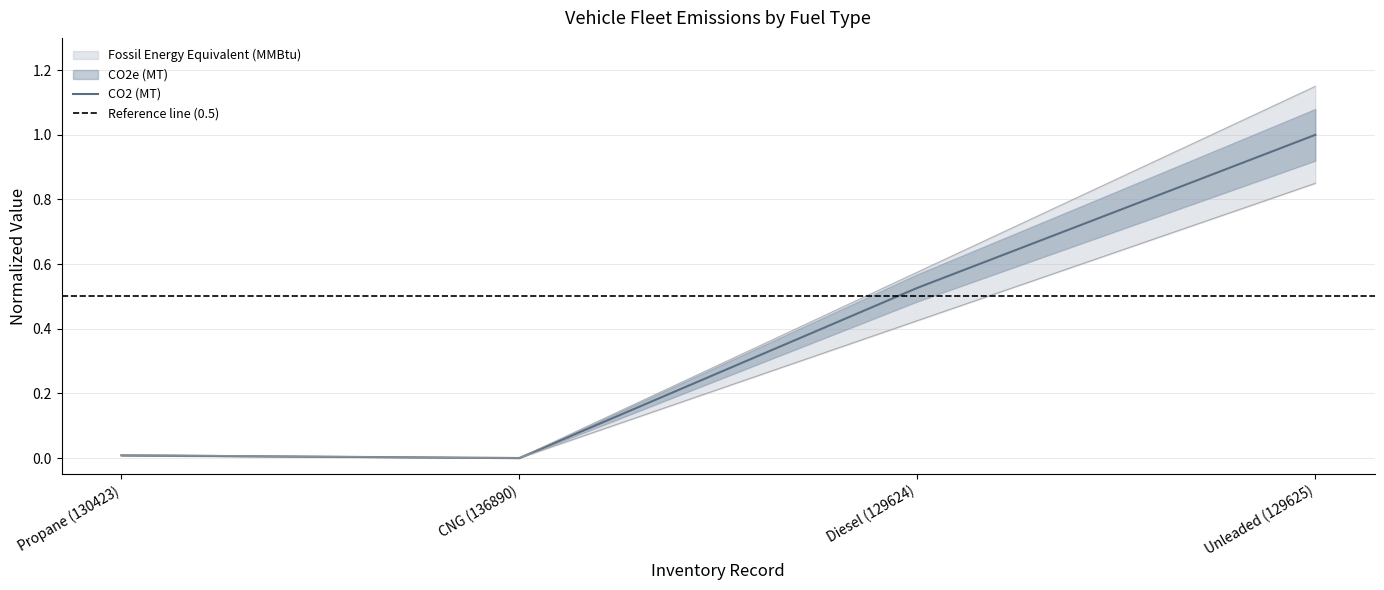

Is this an area chart (filled region under the line)?

No